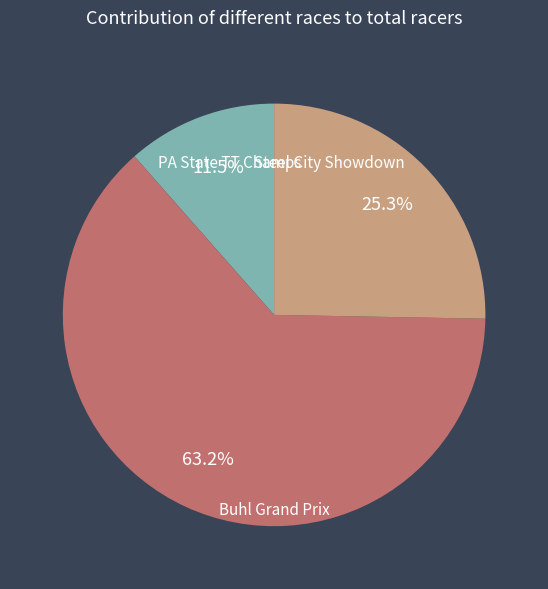

Does any single category account for the majority?

Yes